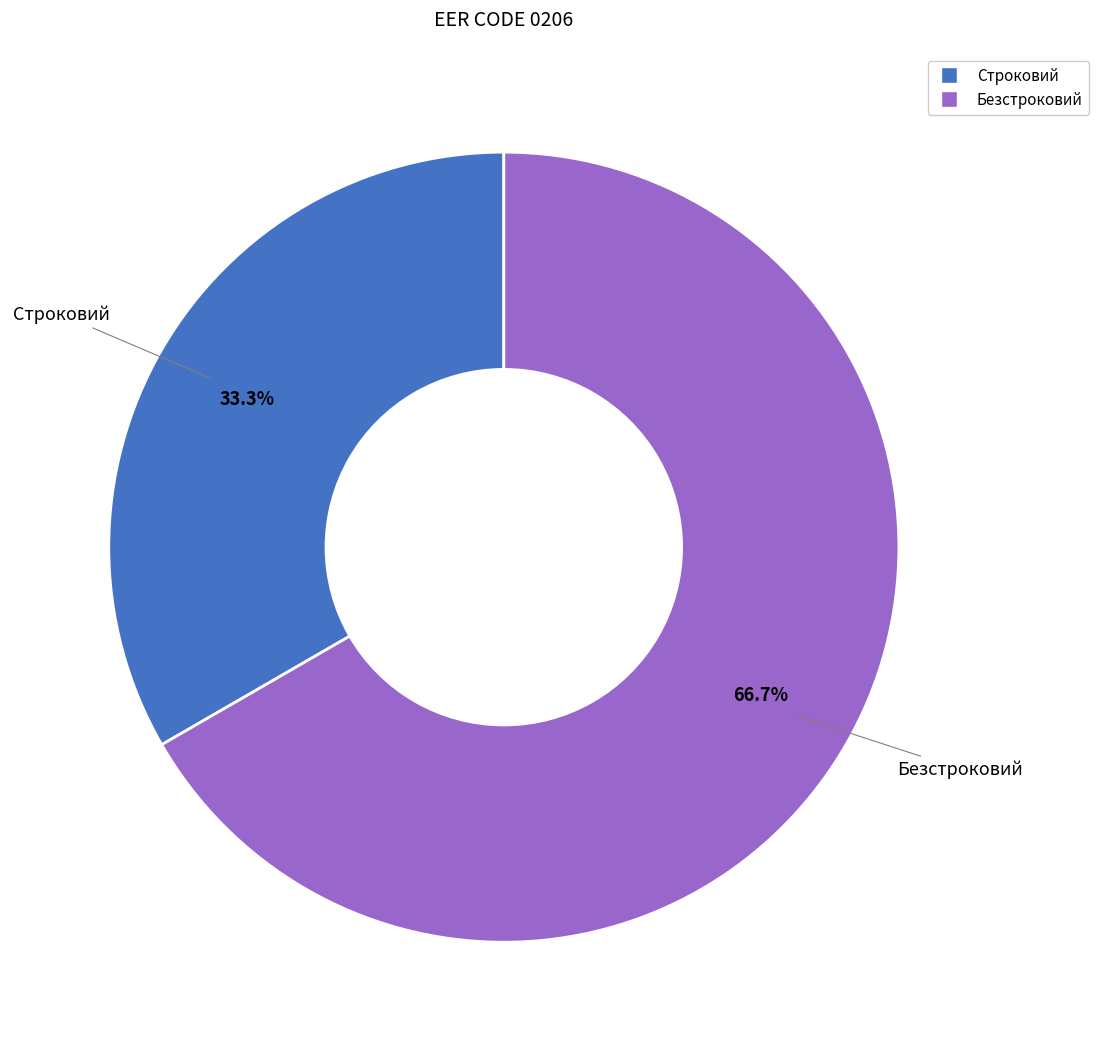

Is there a majority slice in this chart?

Yes